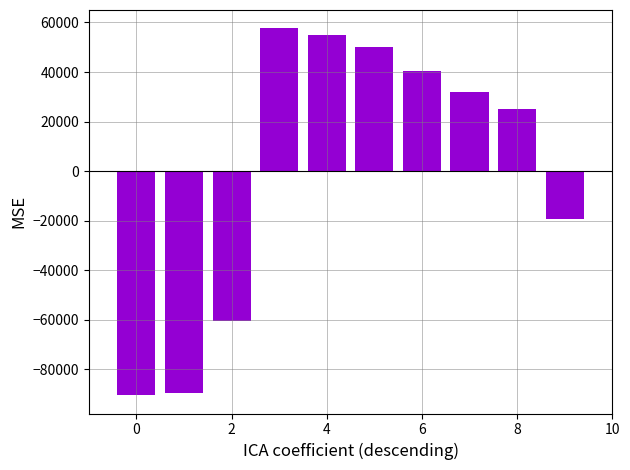

What is the difference between the maximum and minimum values?

147979.0